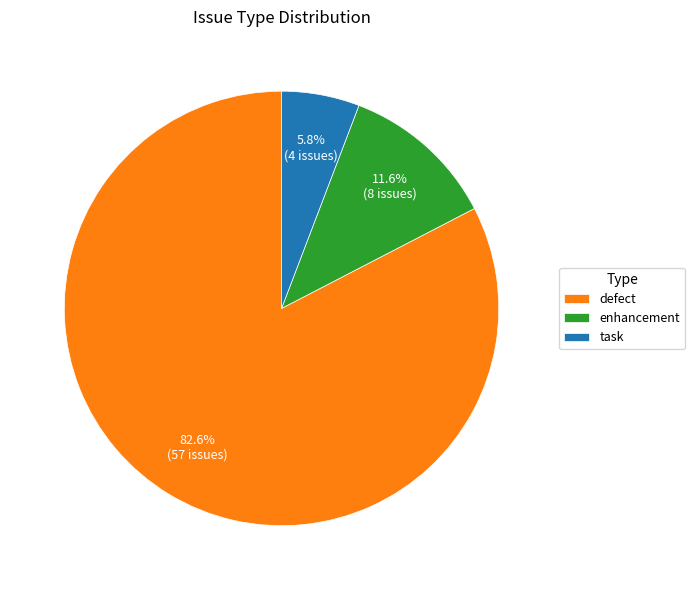

To the nearest percent, what is the combined percentage of defect and task?

88%